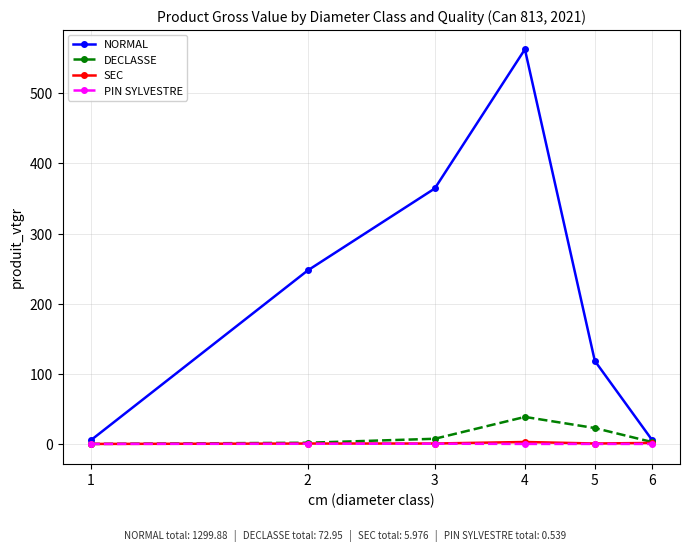

How many interior local peaks does the NORMAL series have?

1